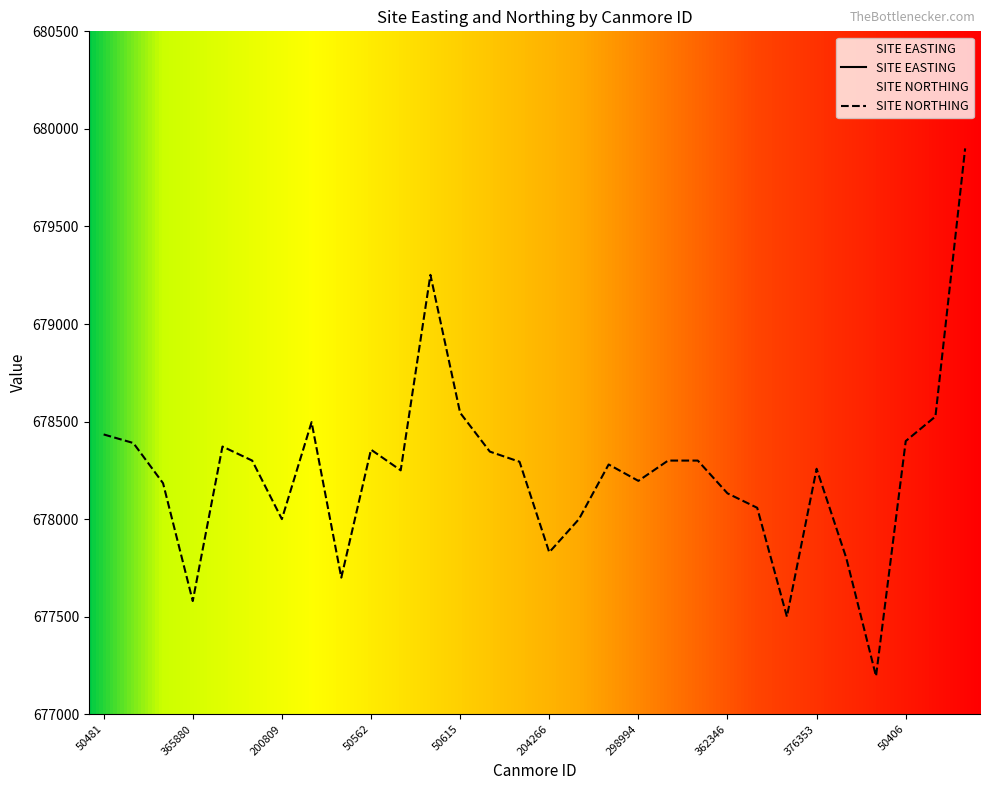

True or false: SITE EASTING and SITE NORTHING intersect in this chart.

False